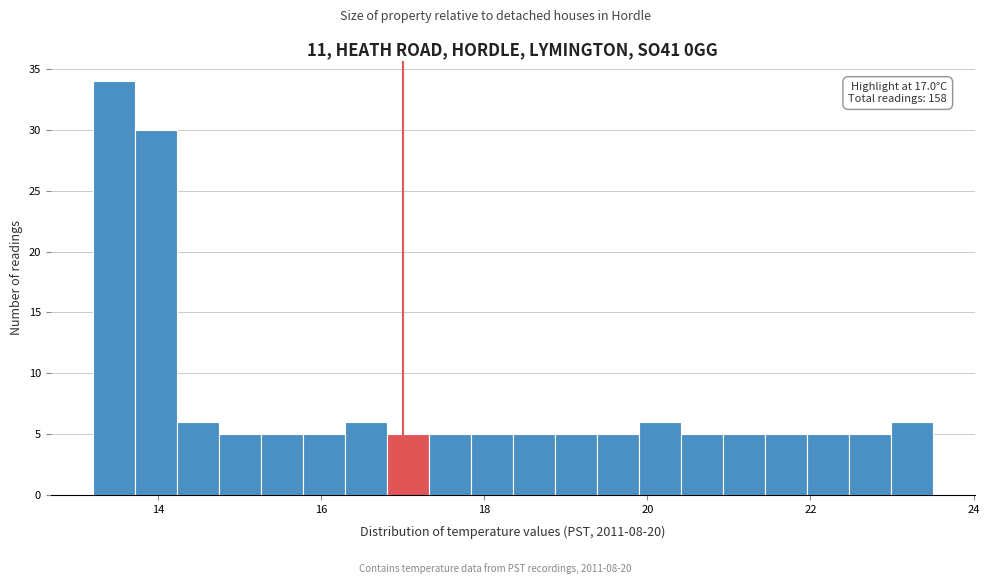

Around what value on the x-axis is the tallest bar? Give the approximate position of its centre, as read against the axis.

13.4